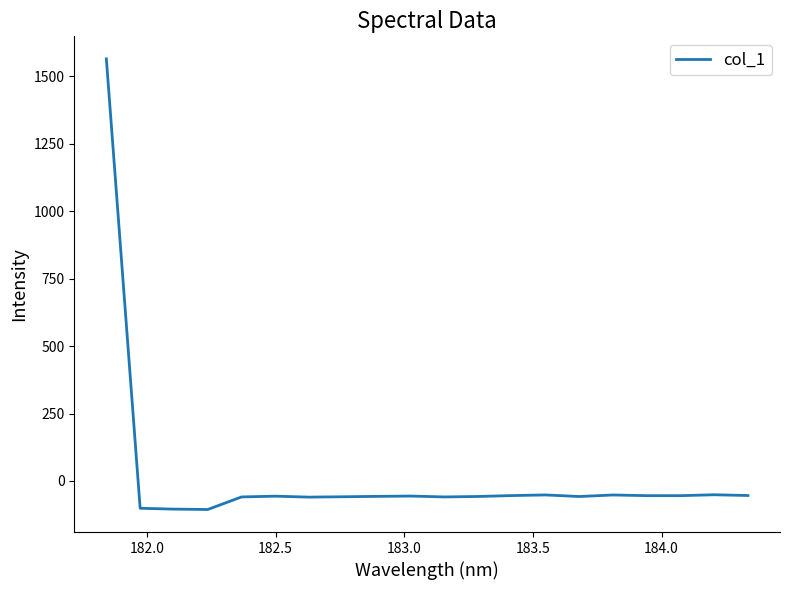

What is the maximum value shown in the chart?

1563.8